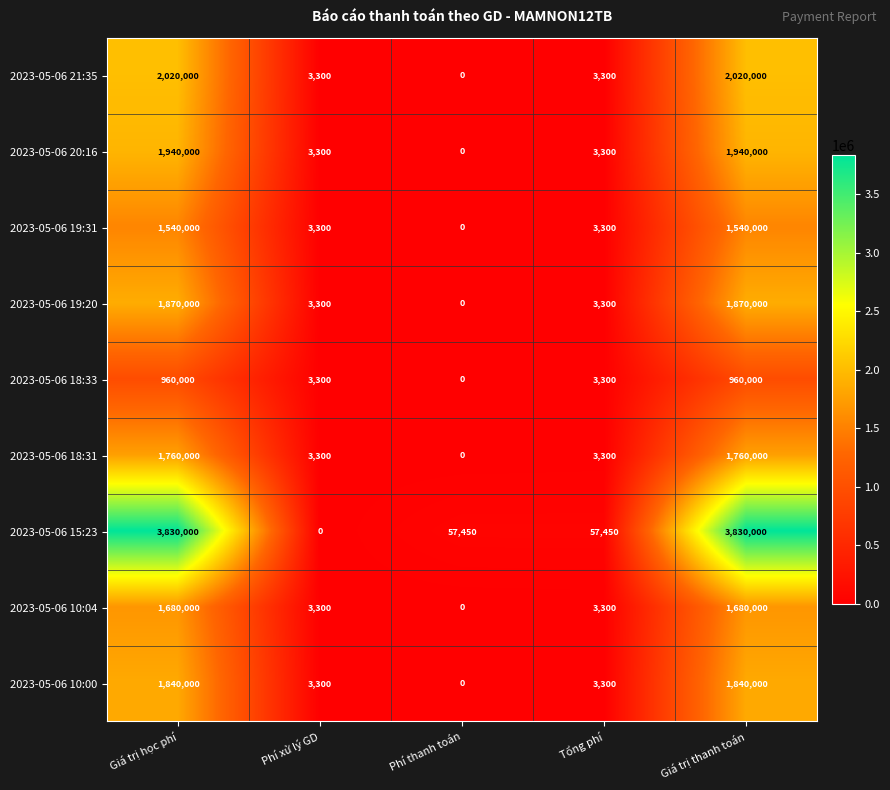

Between Phí xử lý GD and Phí thanh toán, which series saw the biggest shift?

2023-05-06 15:23